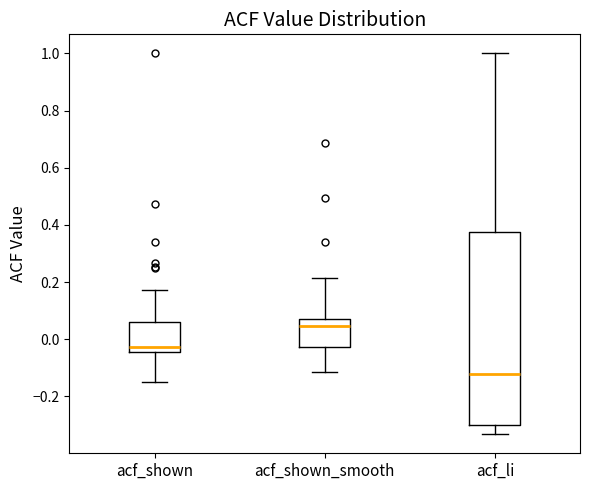

Which box is the tallest, from its lower edge to its upper edge?

acf_li